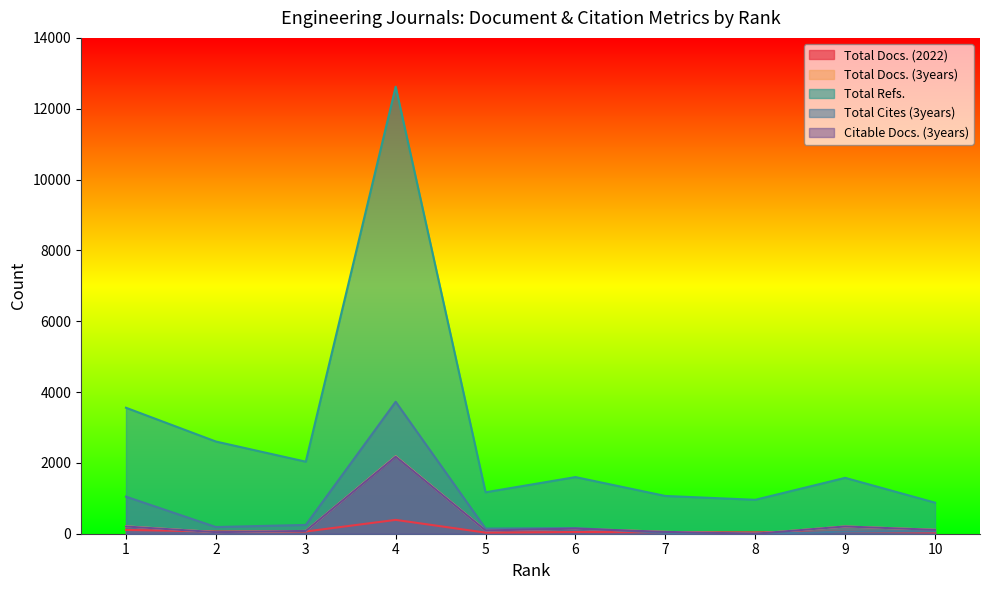

Where is the first local minimum for Total Docs. (2022)?

3